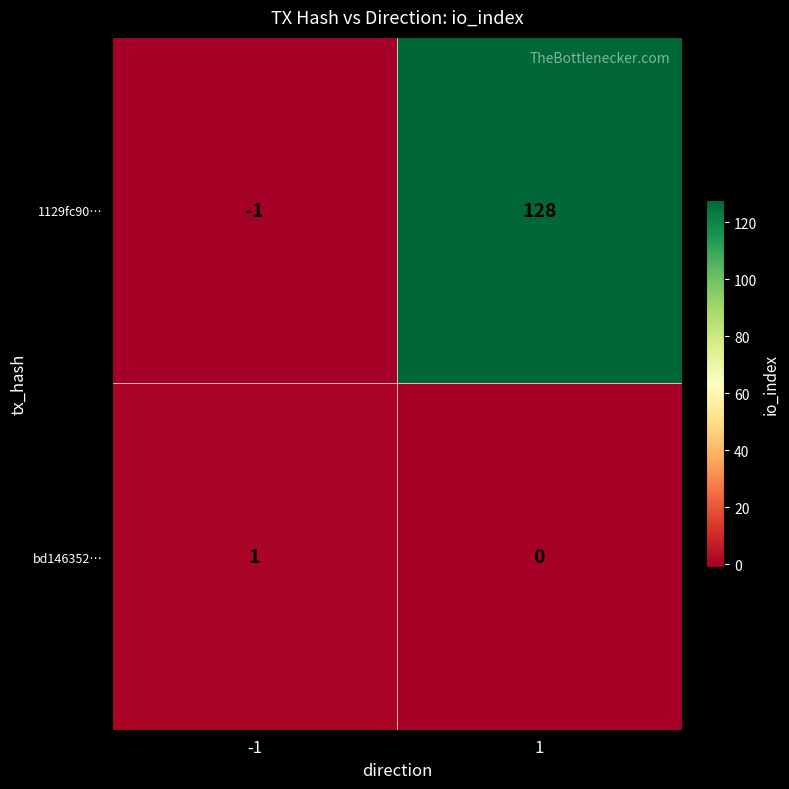

Reading left to right, transcribe all the data shown in this chart.

1129fc90…: -1	128
bd146352…: 1	0